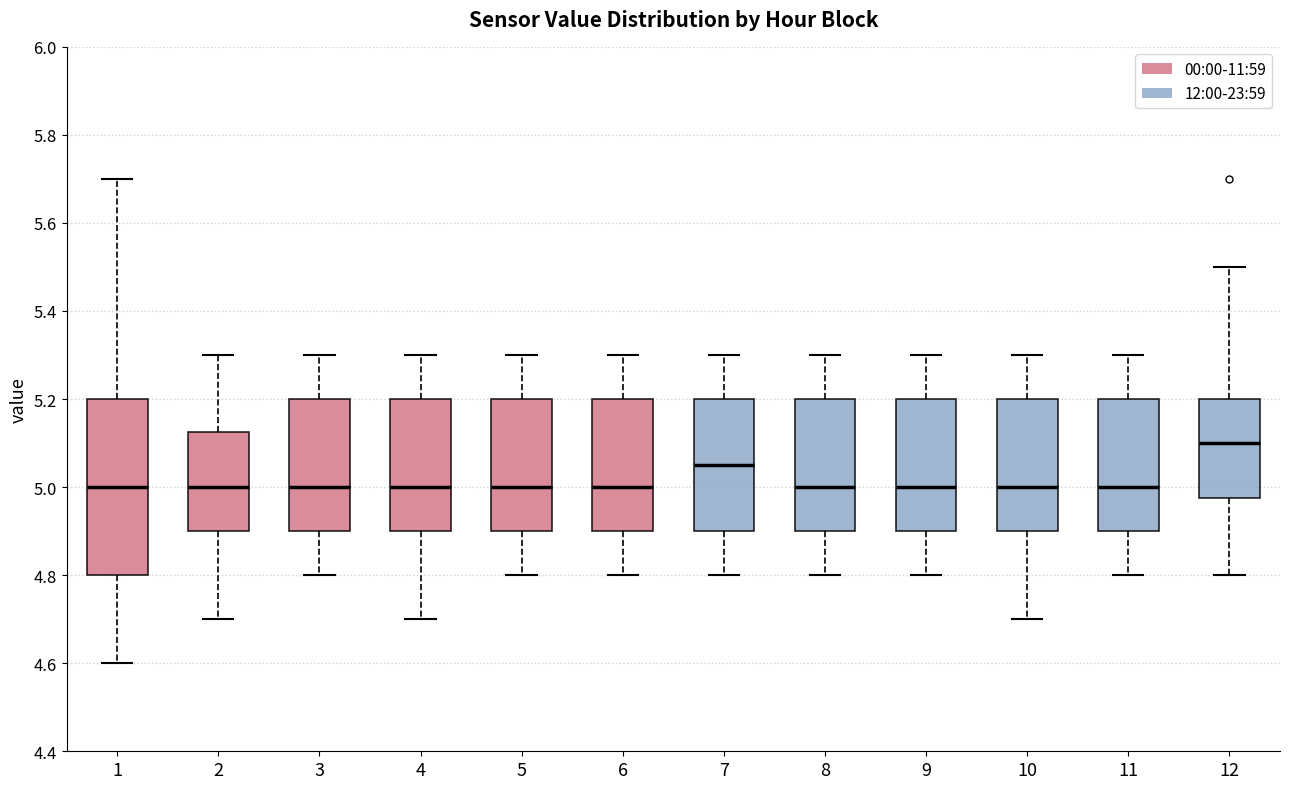

Which box has the highest median line?

12